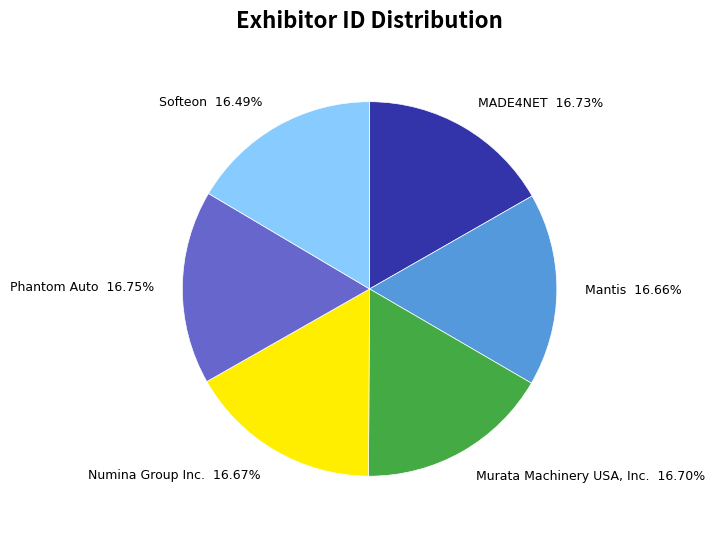

How many slices are in this pie chart?

6